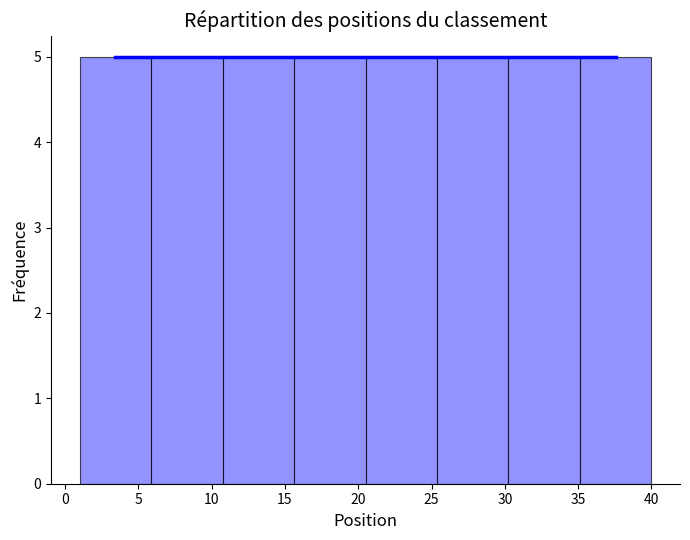

Reading left to right, transcribe this chart: for each bar, give the range it covers on the x-axis and its height. Neither the bar edges nor the heights are printed on the chart, so give them approximately, as read against the axes.

1.0 to 6.0: 5
6.0 to 11.0: 5
11.0 to 15.5: 5
15.5 to 20.5: 5
20.5 to 25.5: 5
25.5 to 30.5: 5
30.5 to 35.0: 5
35.0 to 40.0: 5